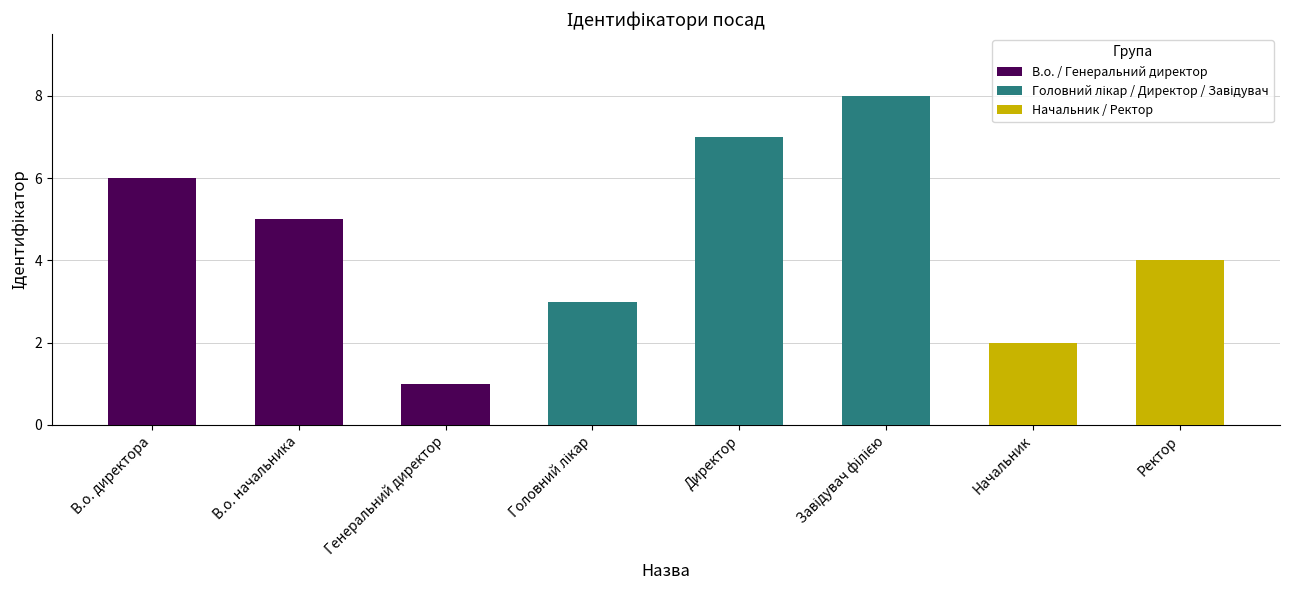

Is it true that the value at В.о. директора is 2?

False